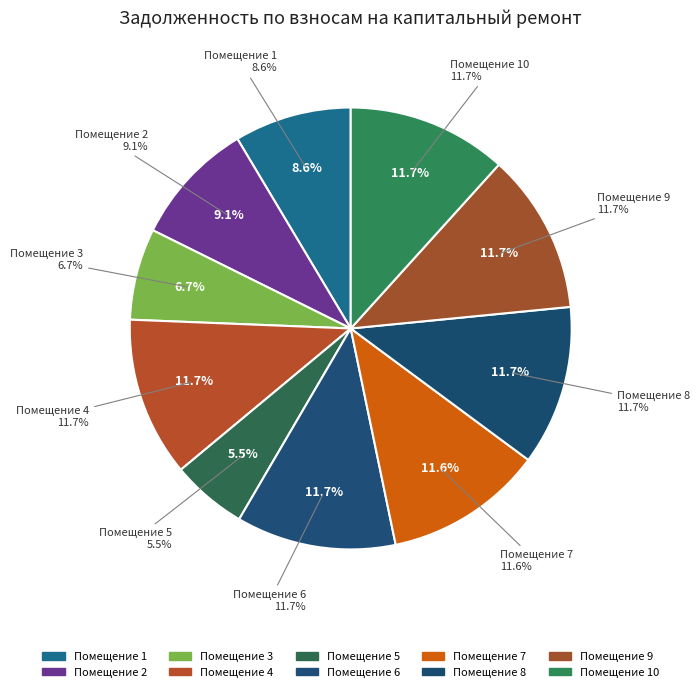

How many segments does this pie chart have?

10